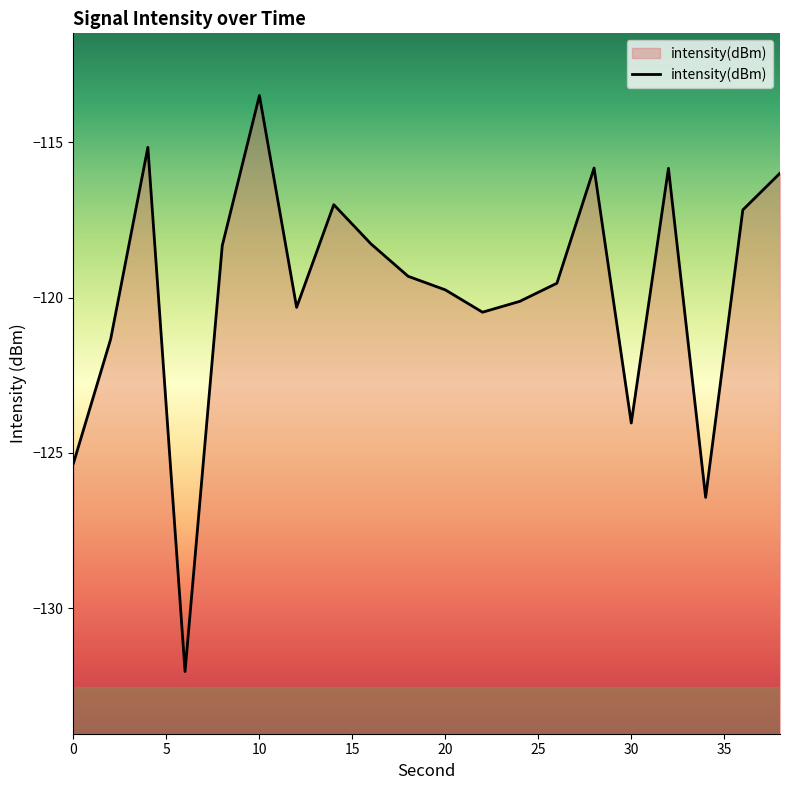

At which label is the value closest to -122?

2